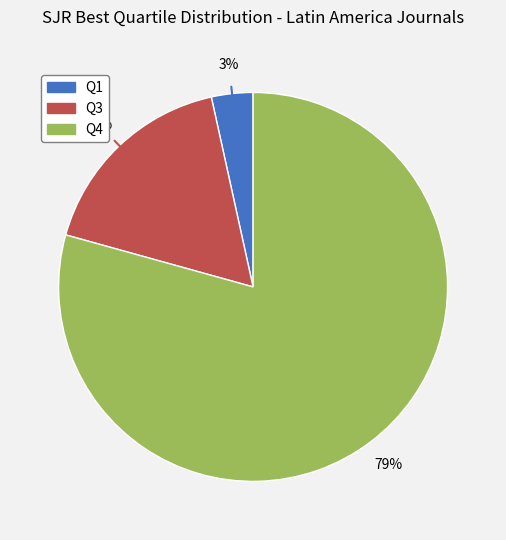

Do Q1 and Q3 together represent more than half of the pie?

No